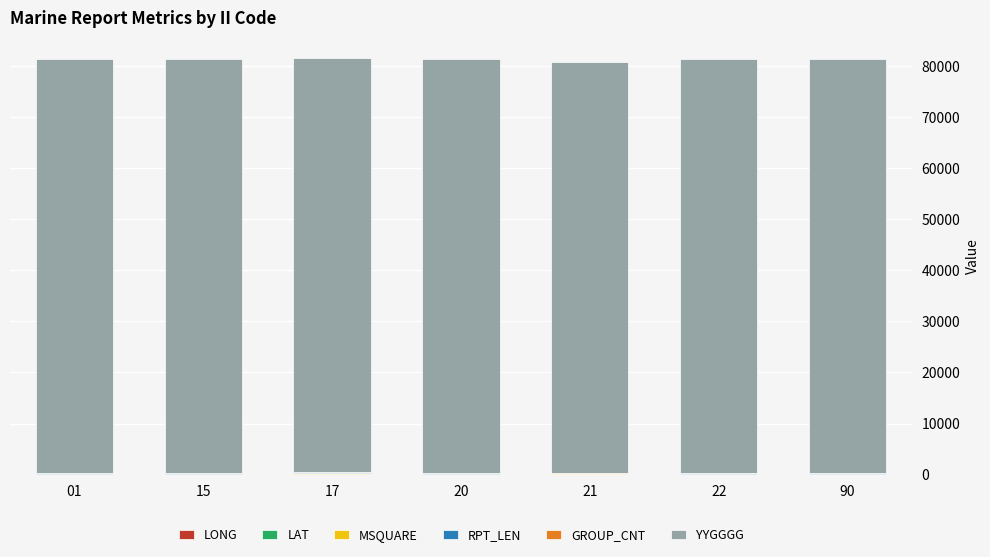

Count the GROUP_CNT values in the range 14 to 18.

6